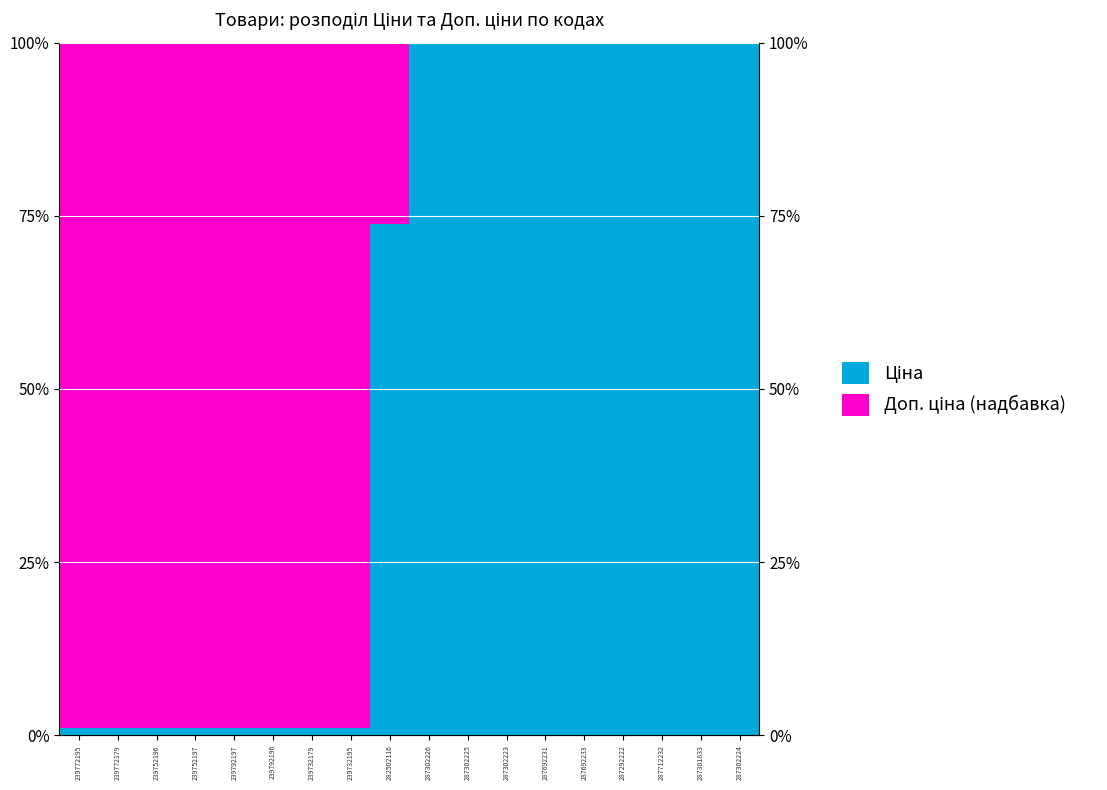

Which label corresponds to the largest value in the chart?

287302226